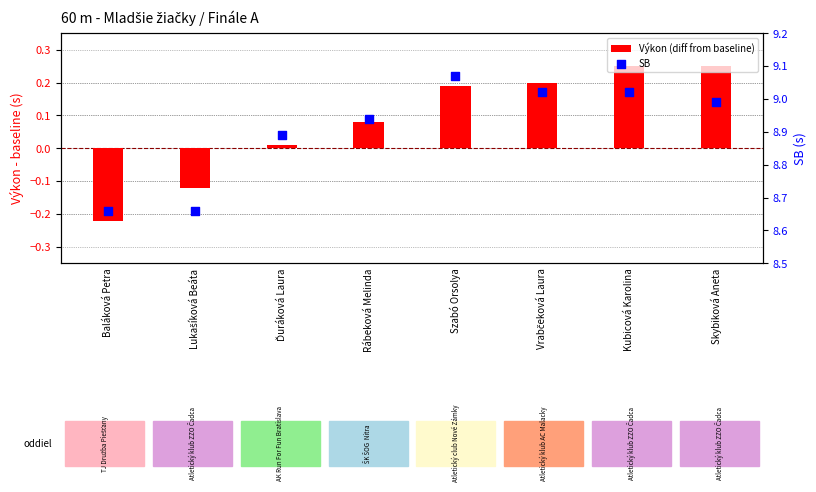

Which series reaches the maximum Y coordinate?

SB